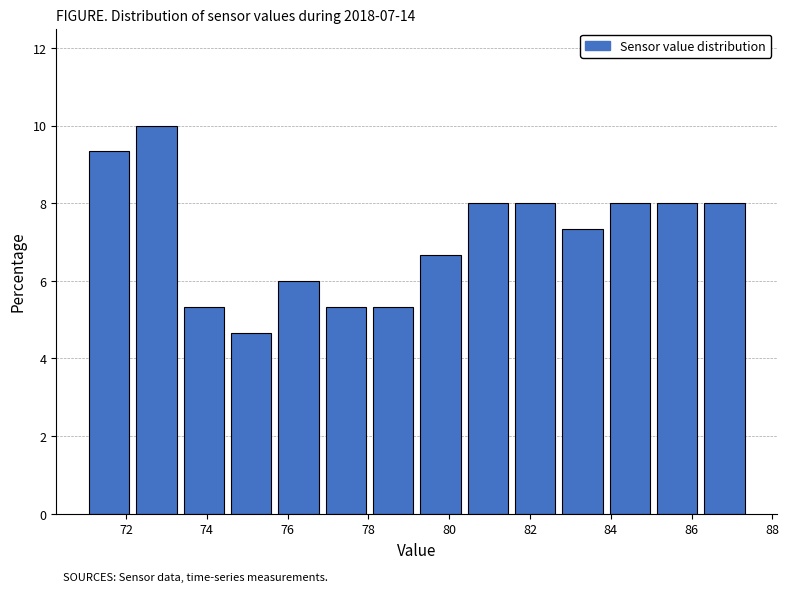

Reading left to right, transcribe this chart: for each bar, give the range it covers on the x-axis and its height. Neither the bar edges nor the heights are printed on the chart, so give them approximately, as read against the axes.

71.0 to 72.2: 9.4
72.2 to 73.4: 10.0
73.4 to 74.6: 5.4
74.6 to 75.6: 4.6
75.6 to 76.8: 6.0
76.8 to 78.0: 5.4
78.0 to 79.2: 5.4
79.2 to 80.4: 6.6
80.4 to 81.6: 8.0
81.6 to 82.8: 8.0
82.8 to 83.8: 7.4
83.8 to 85.0: 8.0
85.0 to 86.2: 8.0
86.2 to 87.4: 8.0